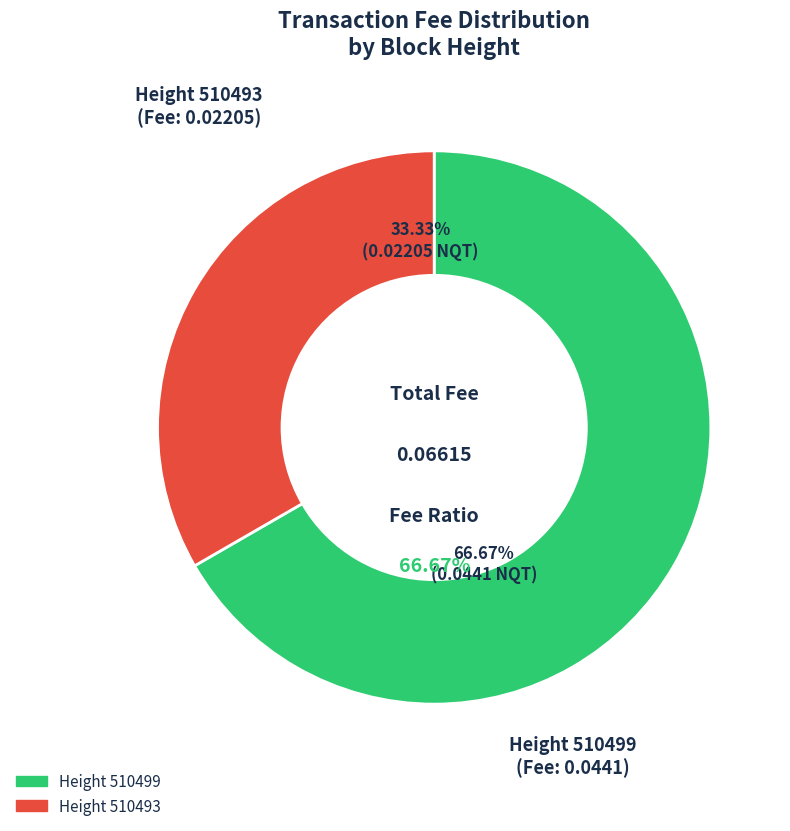

To the nearest percent, what percentage of the pie is 510493?

33%